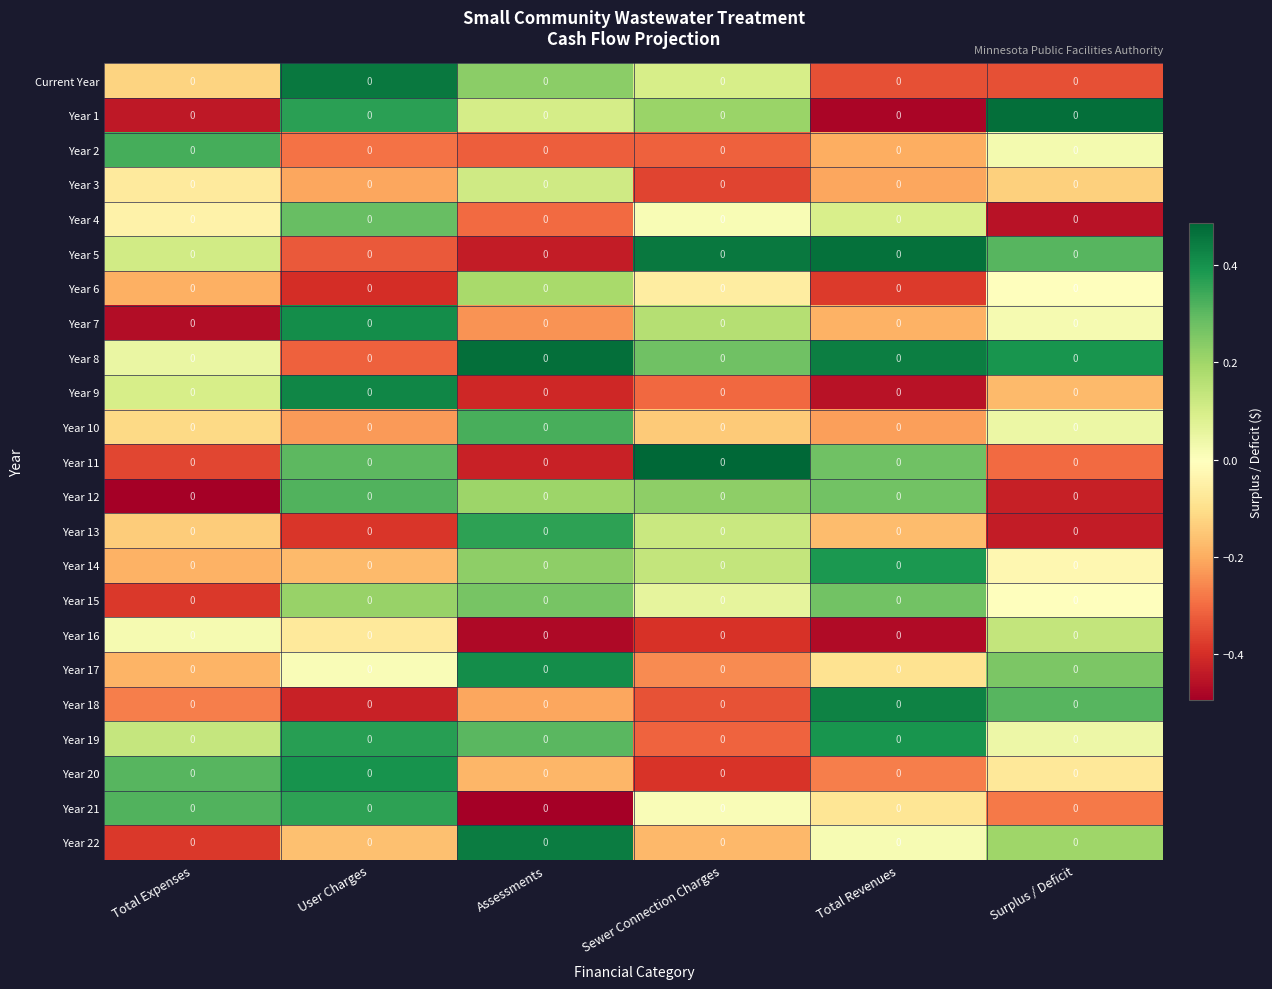

At which label does Year 2 reach its minimum?

Assessments